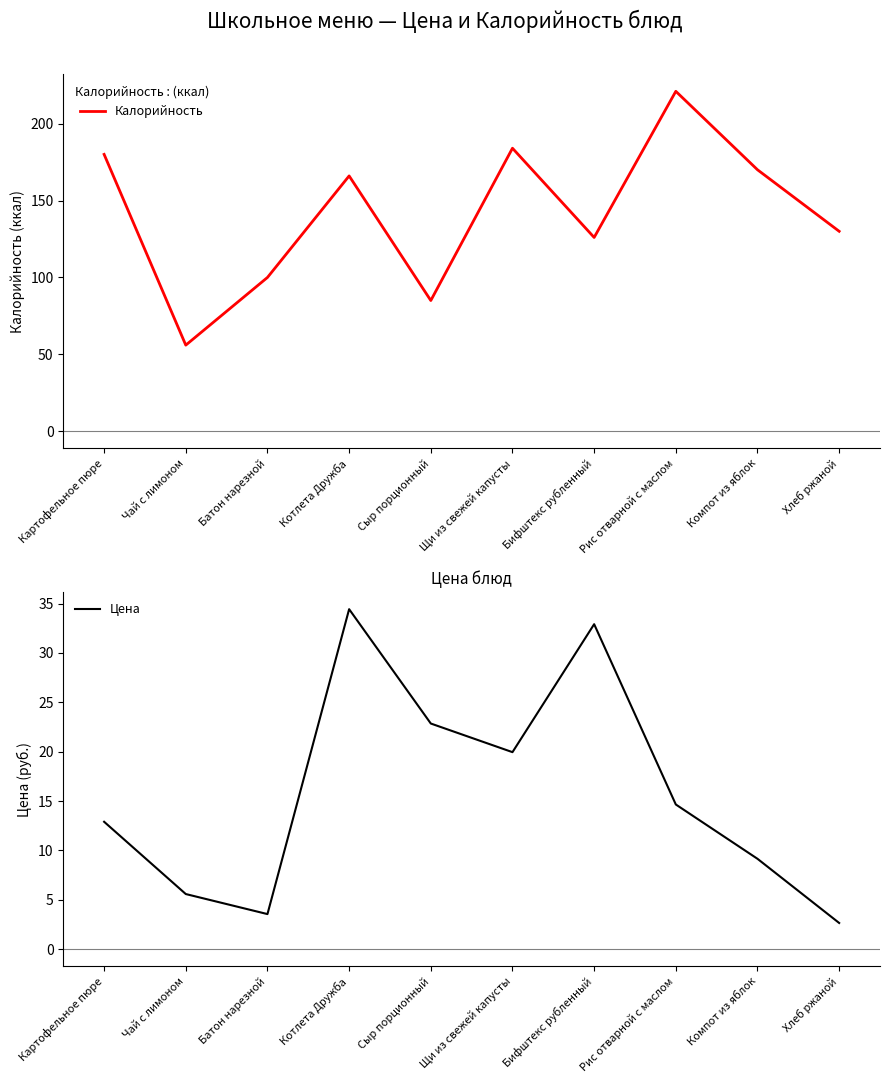

Does the chart display data point markers on the line(s)?

No